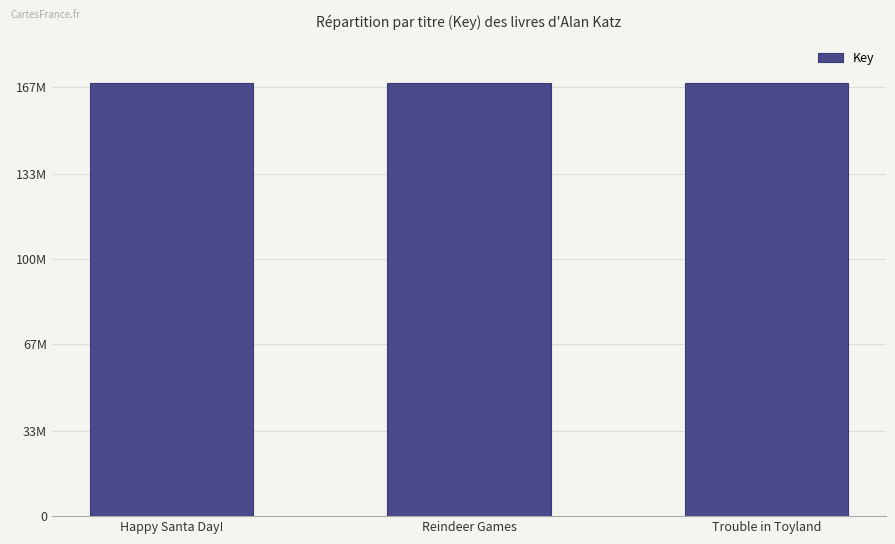

The value at Reindeer Games is 292976636. True or false?

False